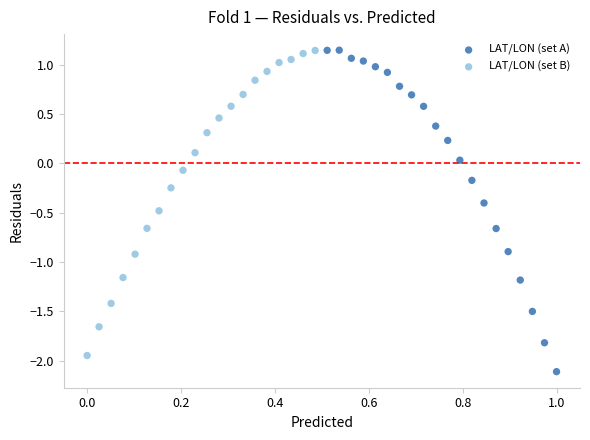

Which series contains the lowest Y value?

LAT/LON (set A)